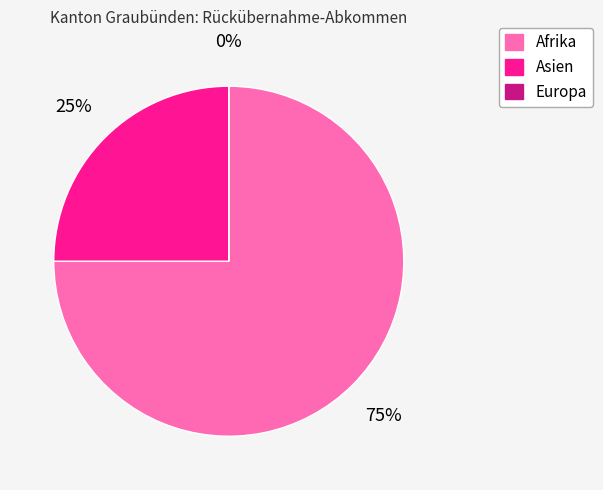

How many segments does this pie chart have?

3